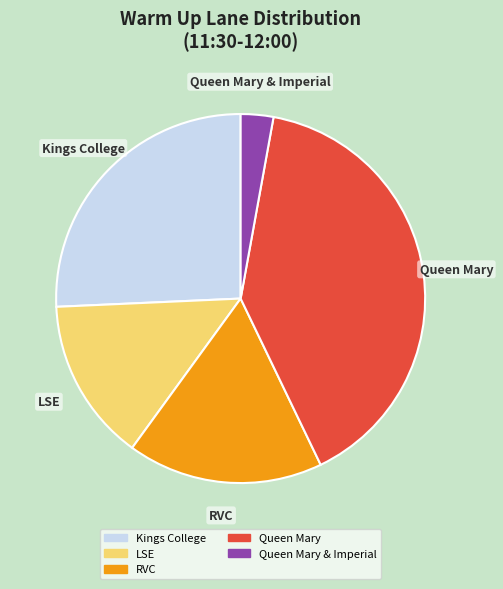

The Queen Mary slice represents 40% of the pie. True or false?

True